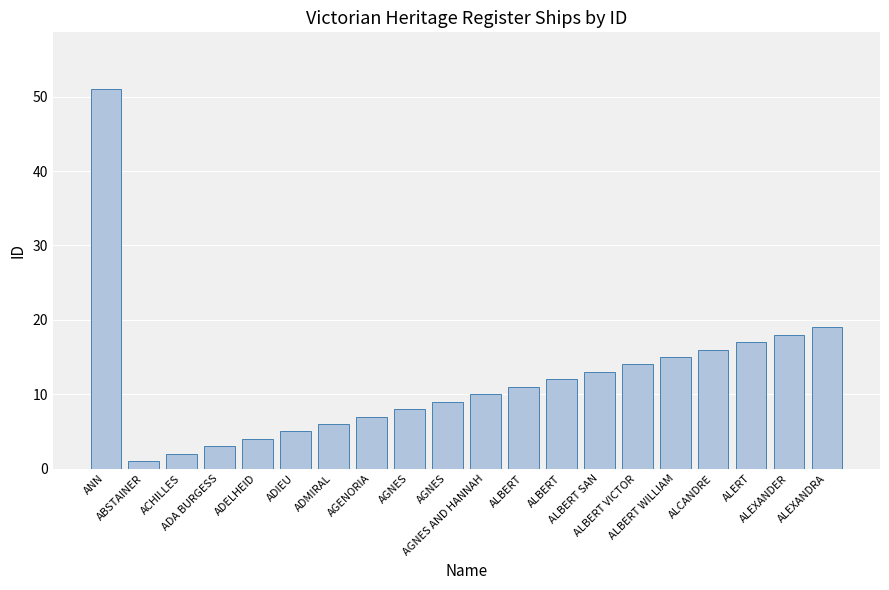

How many data points are less than 11?

10